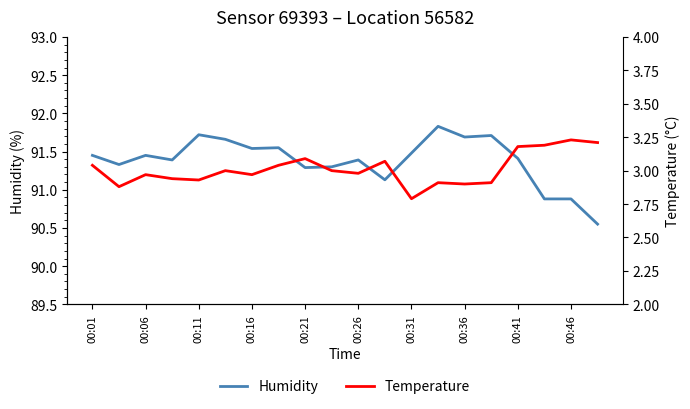

What is the difference between the maximum and minimum values in the Humidity series?

1.3